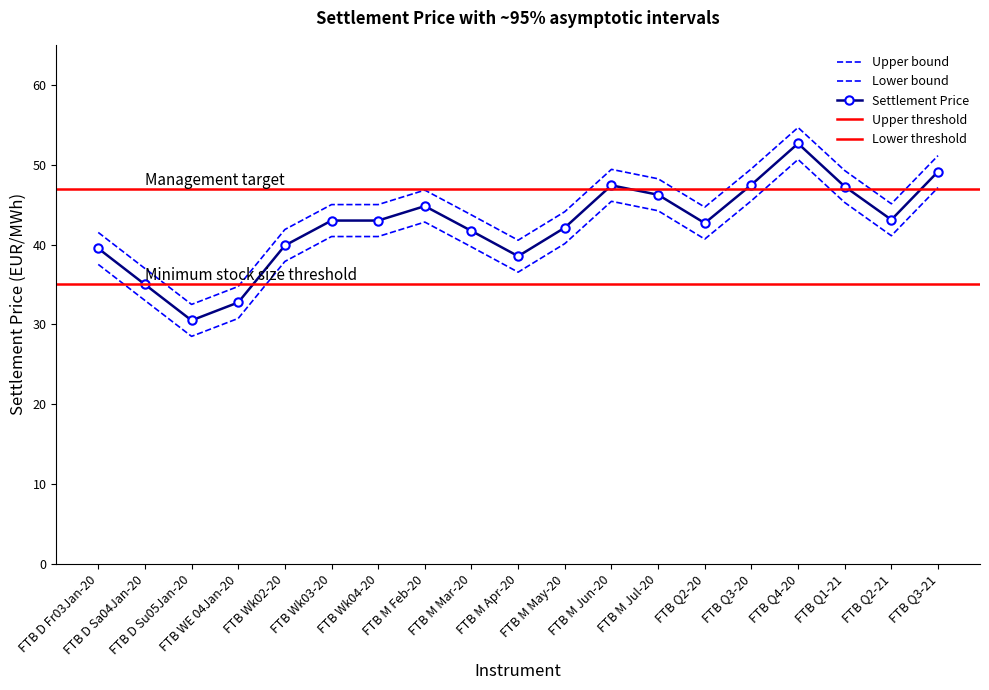

What is the spread (max minus min) of values at FTB M Jun-20?

4.0